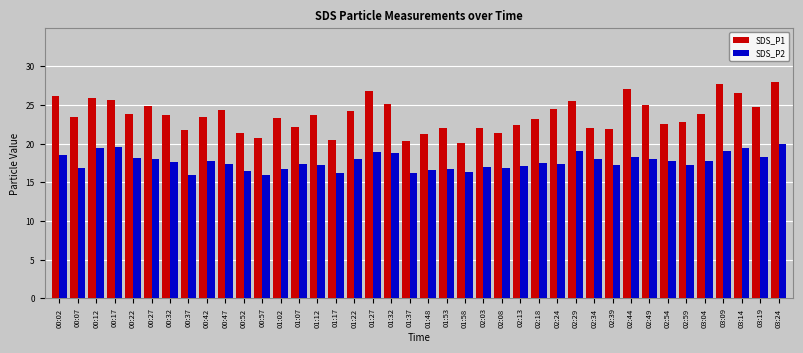

Rank the series at 02:08 from highest to lowest value.

SDS_P1, SDS_P2